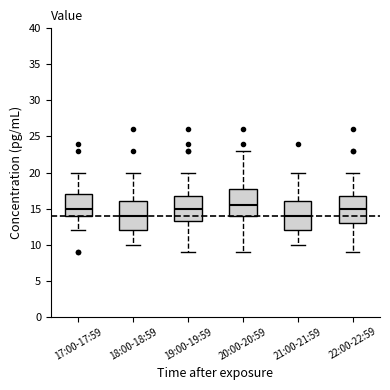

Which box has the highest median line?

20:00-20:59